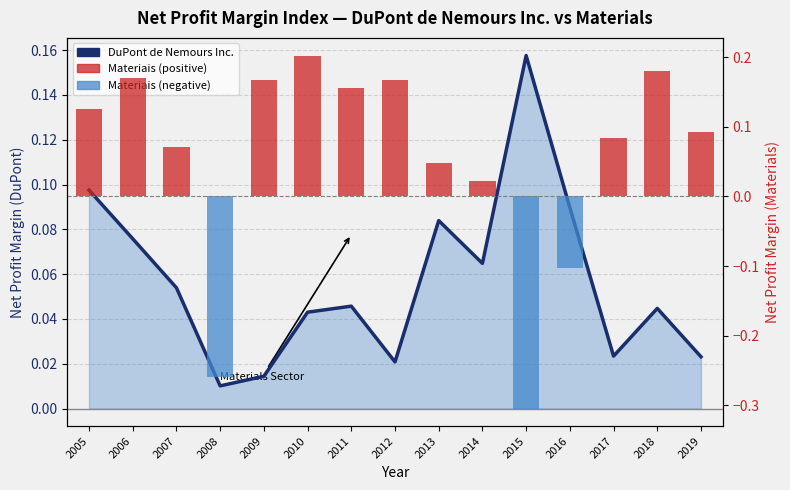

What is the smallest value displayed?

-0.3